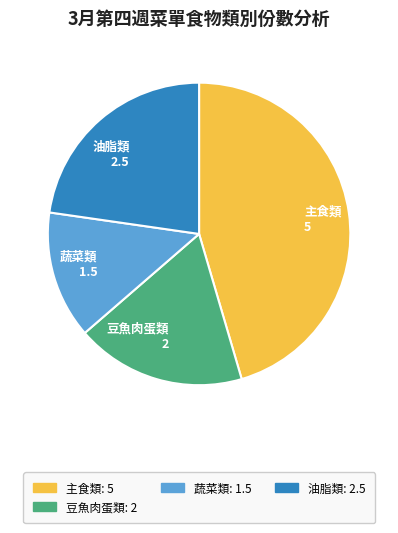

Between 豆魚肉蛋類 2 and 主食類 5, which is larger?

主食類 5